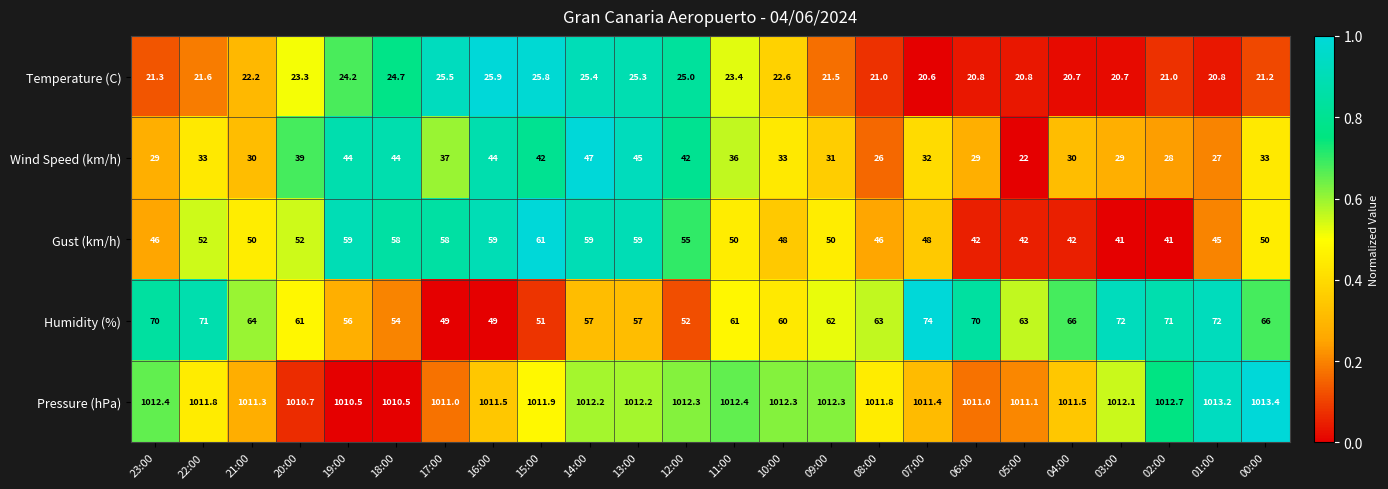

What is the average value of the Temperature (C) series?

22.7